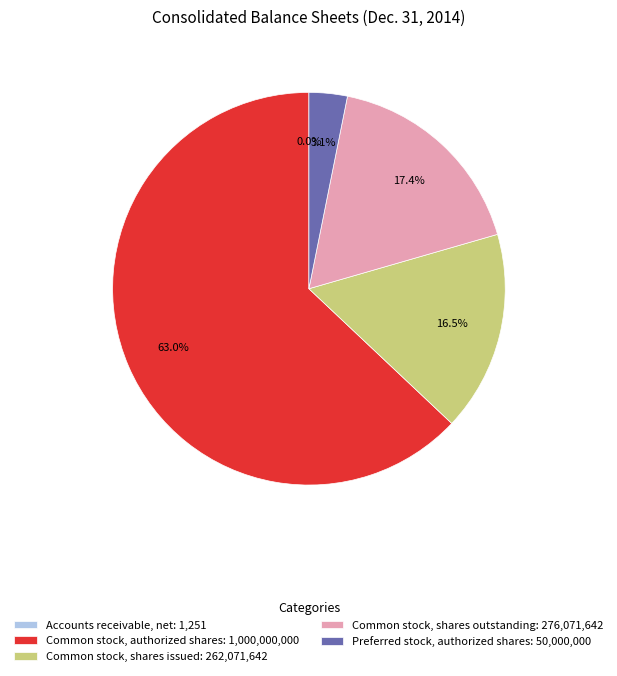

To the nearest percent, what is the difference between the largest and smallest slice percentages?

63%